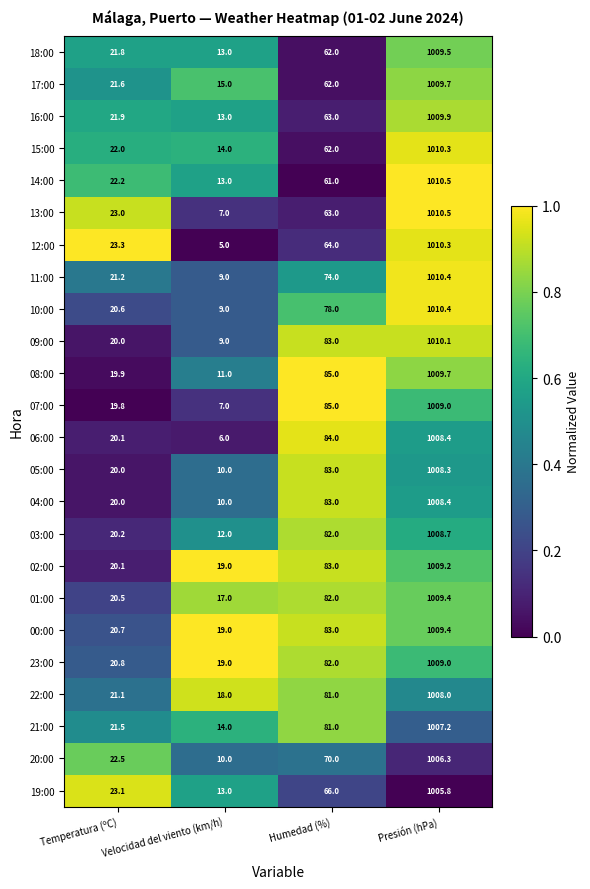

The value of 08:00 at Velocidad del viento (km/h) is 3.5. True or false?

False